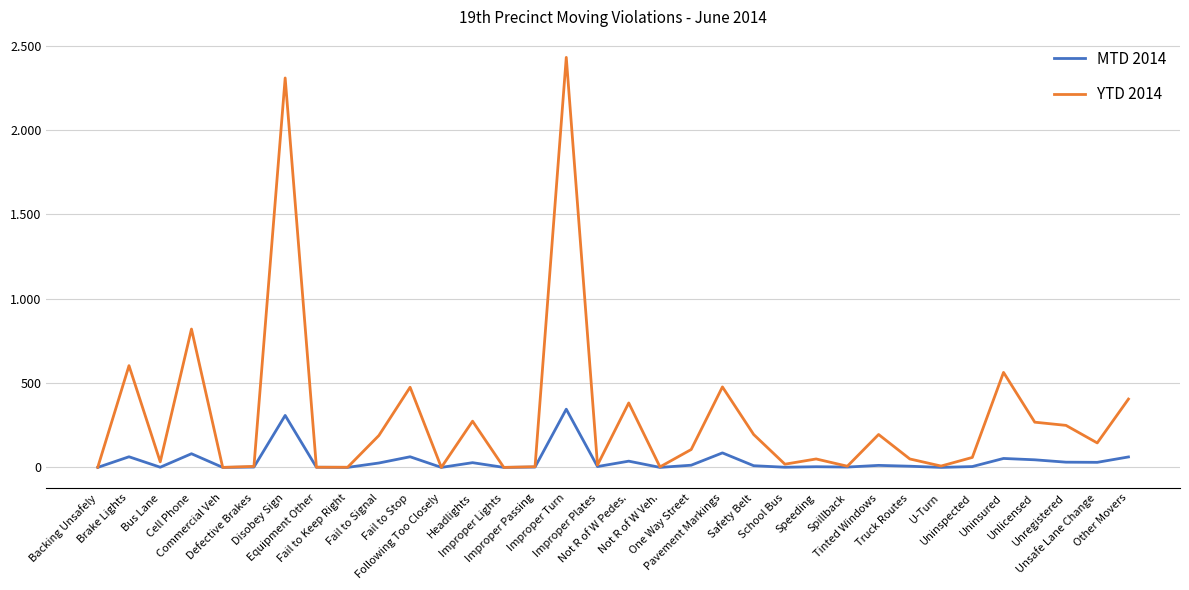

Is the value of YTD 2014 at Improper Plates greater than the value of MTD 2014 at Fail to Signal?

No